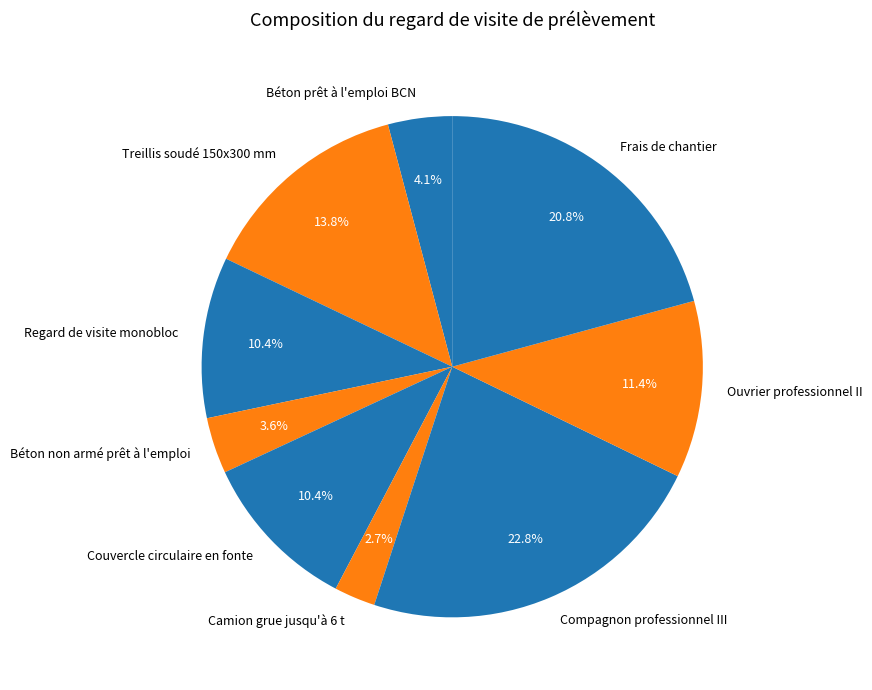

Which slice is the smallest?

Camion grue jusqu'à 6 t